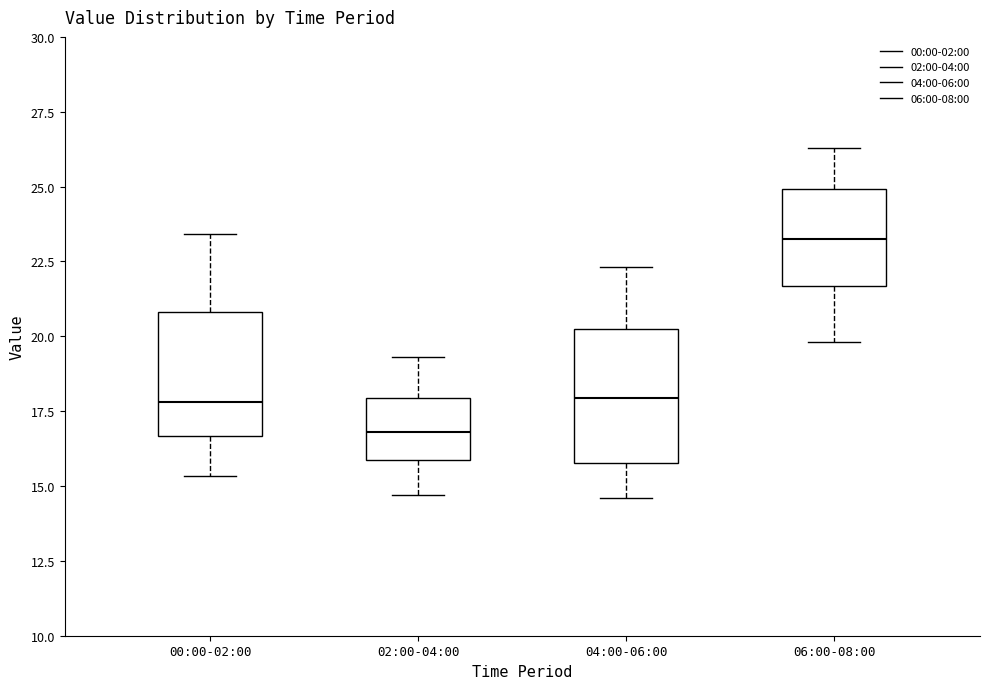

Which box has the lowest median line?

02:00-04:00